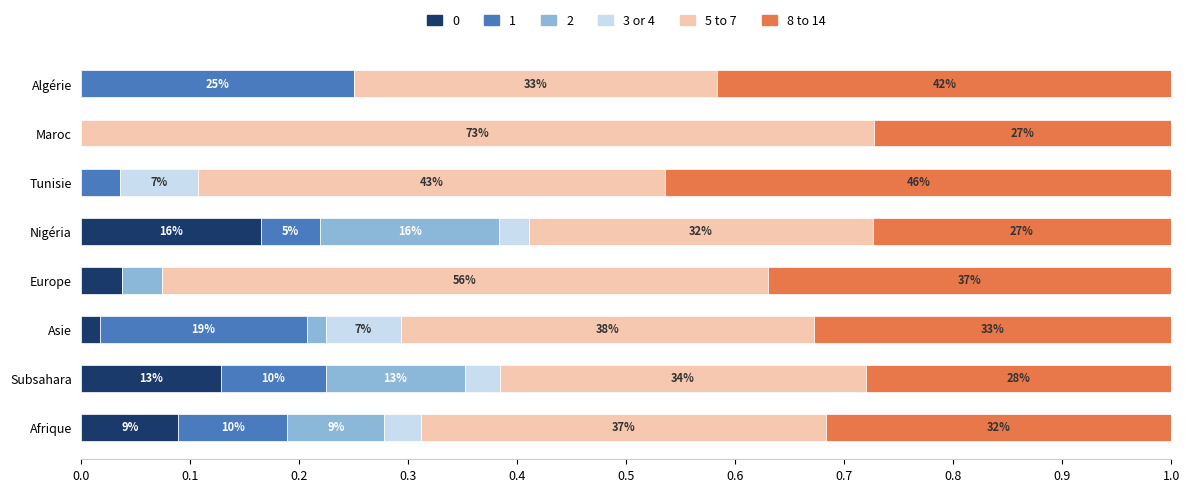

Does the chart contain any negative values?

No